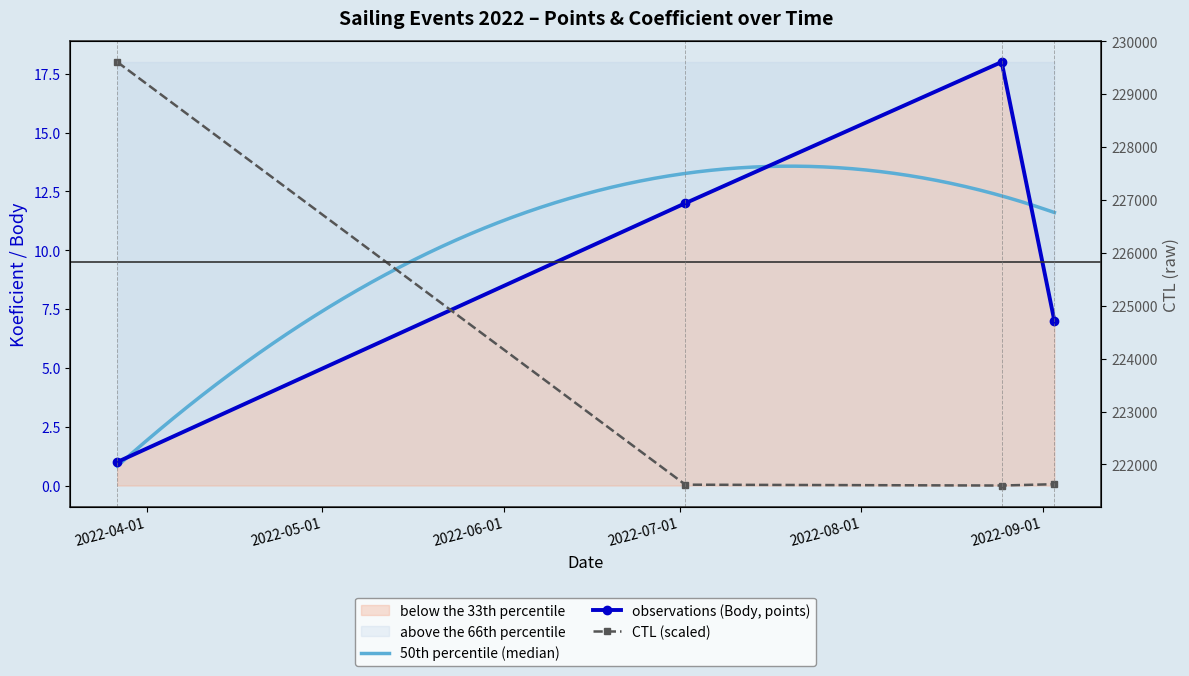

What is the difference between the CTL (scaled) values at 2022-03-27 and 2022-08-25?

8605